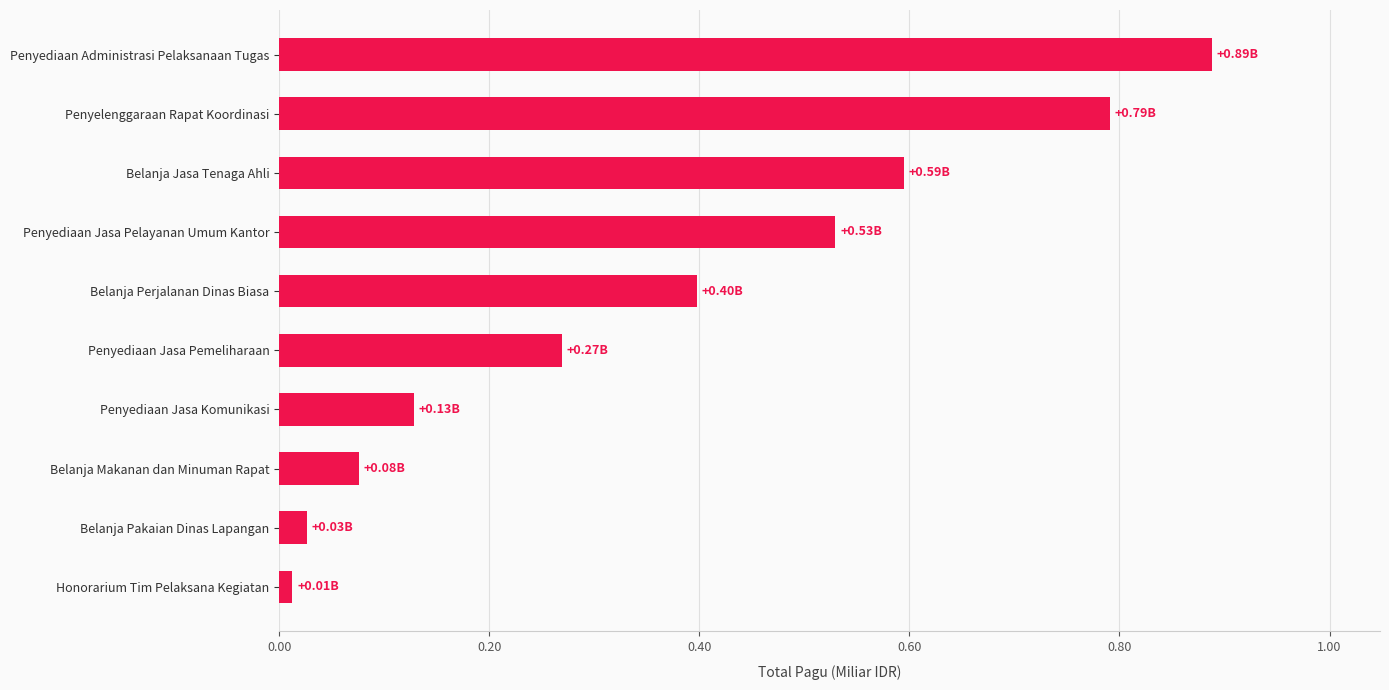

Are the bars horizontal?

Yes